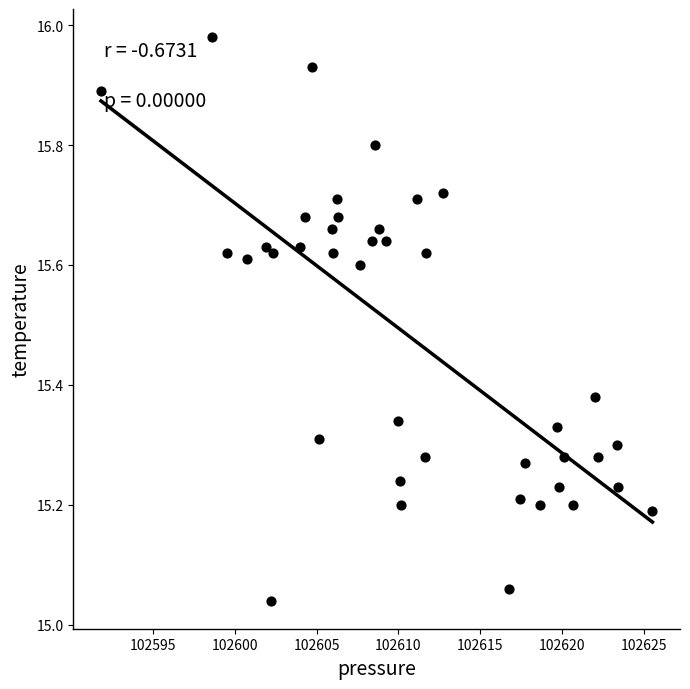

What is the range of X values (max minus min)?

33.7